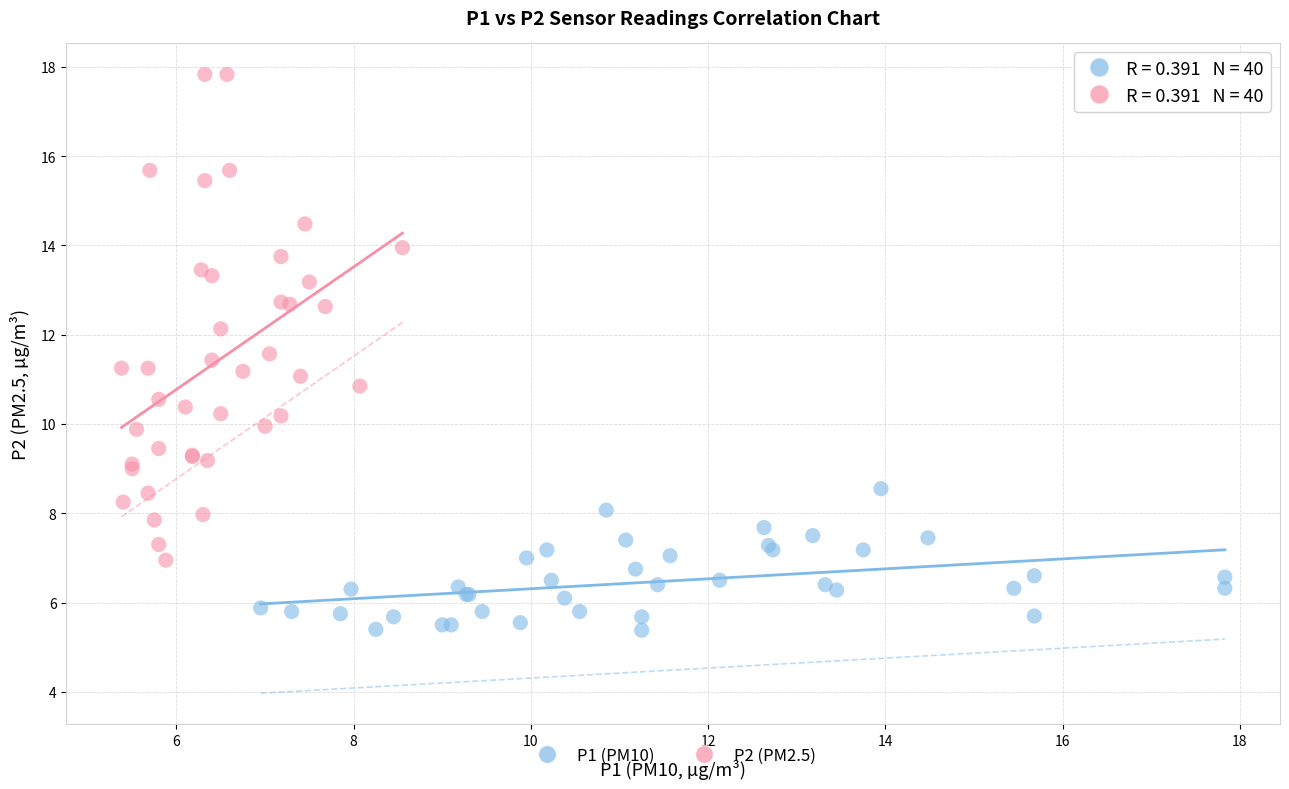

Which series reaches the maximum Y coordinate?

P2 (PM2.5)